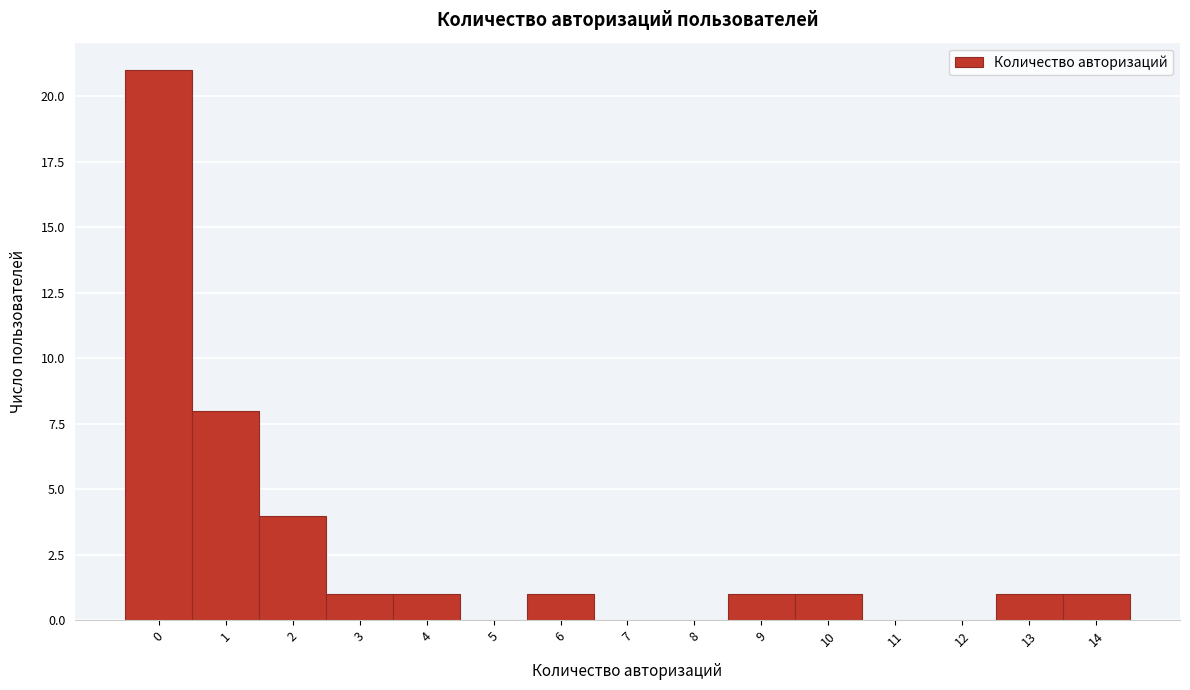

Reading right to left, list all the values displayed in this chart.

14=1	13=1	12=0	11=0	10=1	9=1	8=0	7=0	6=1	5=0	4=1	3=1	2=4	1=8	0=21